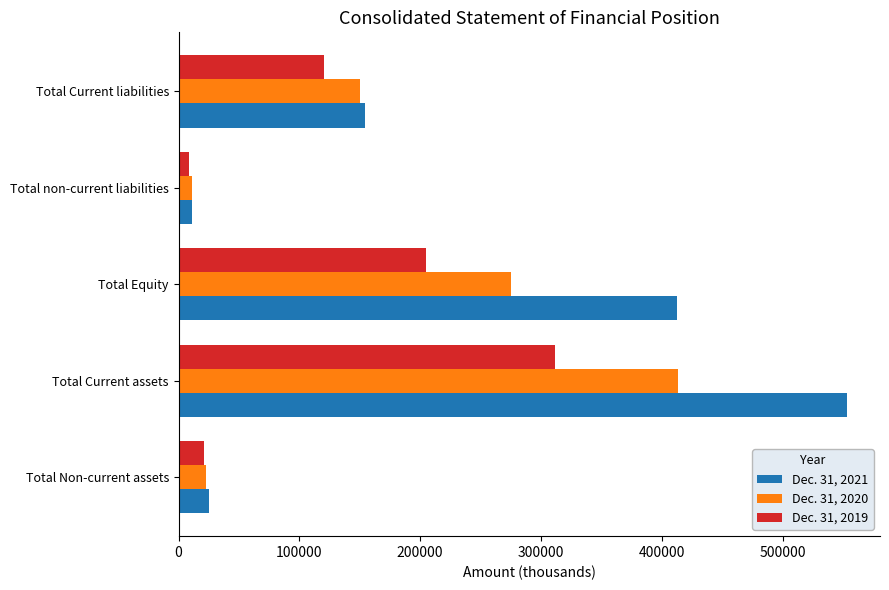

Is it true that Dec. 31, 2019 equals 153202 at Total Current assets?

False